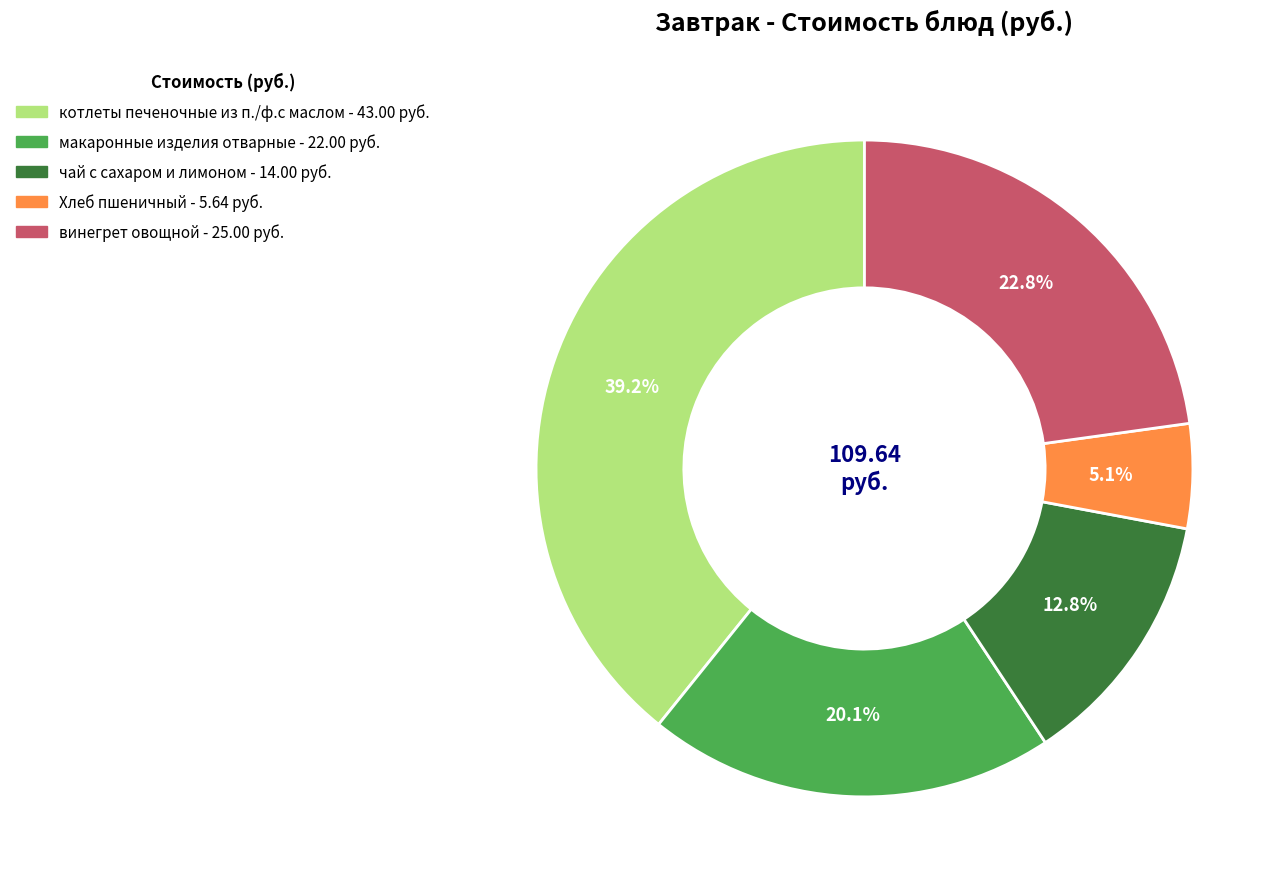

Approximately how many times larger is the value at винегрет овощной compared to котлеты печеночные из п./ф.с маслом?

0.6